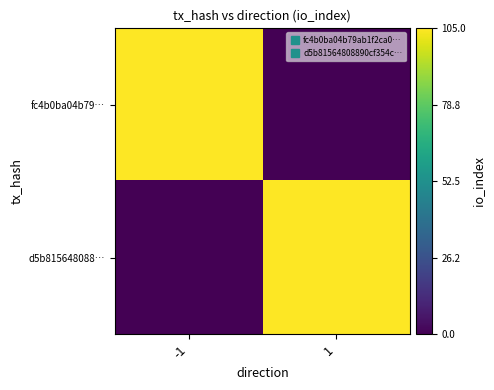

What is the total value across all series at 1?

105